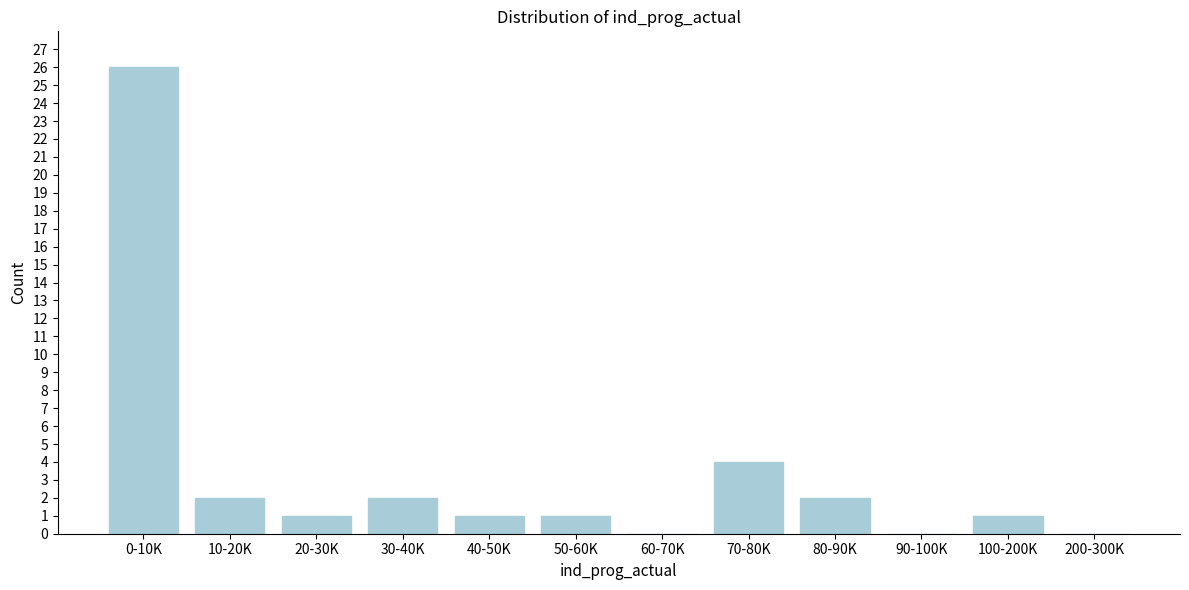

Reading left to right, what are all the values shown in this chart?

0-10K=26	10-20K=2	20-30K=1	30-40K=2	40-50K=1	50-60K=1	60-70K=0	70-80K=4	80-90K=2	90-100K=0	100-200K=1	200-300K=0